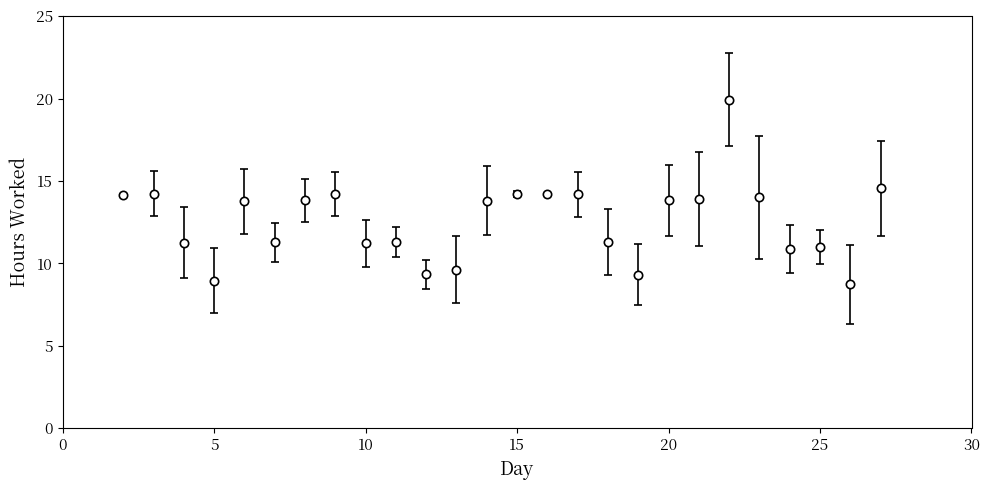

What is the difference between the maximum and second lowest values?

11.0